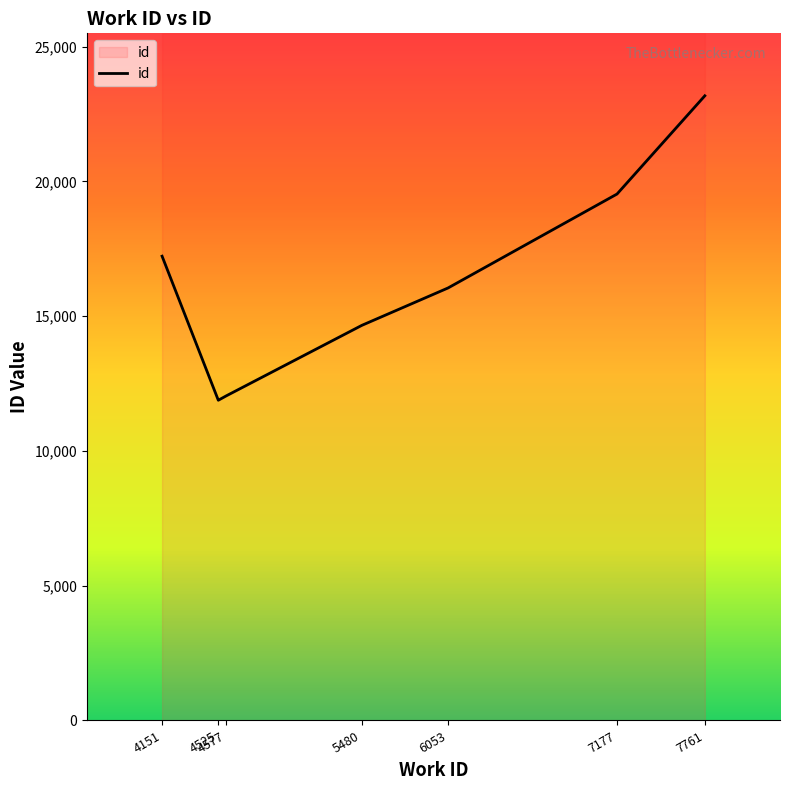

The value at 7761 is 23174. True or false?

True